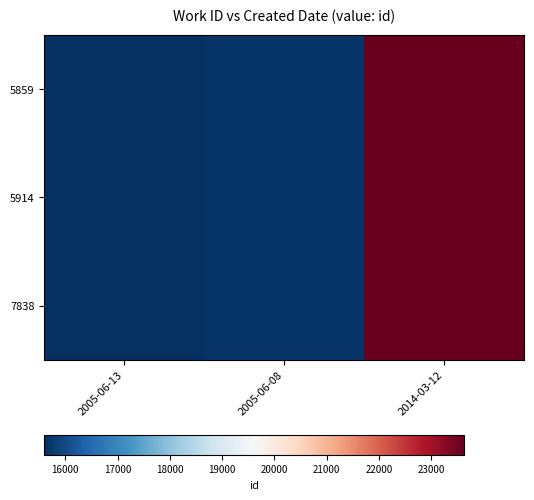

Reading left to right, transcribe all the data shown in this chart.

5859: 2005-06-13=15601	2005-06-08=15682	2014-03-12=23639
5914: 2005-06-13=15601	2005-06-08=15682	2014-03-12=23639
7838: 2005-06-13=15601	2005-06-08=15682	2014-03-12=23639